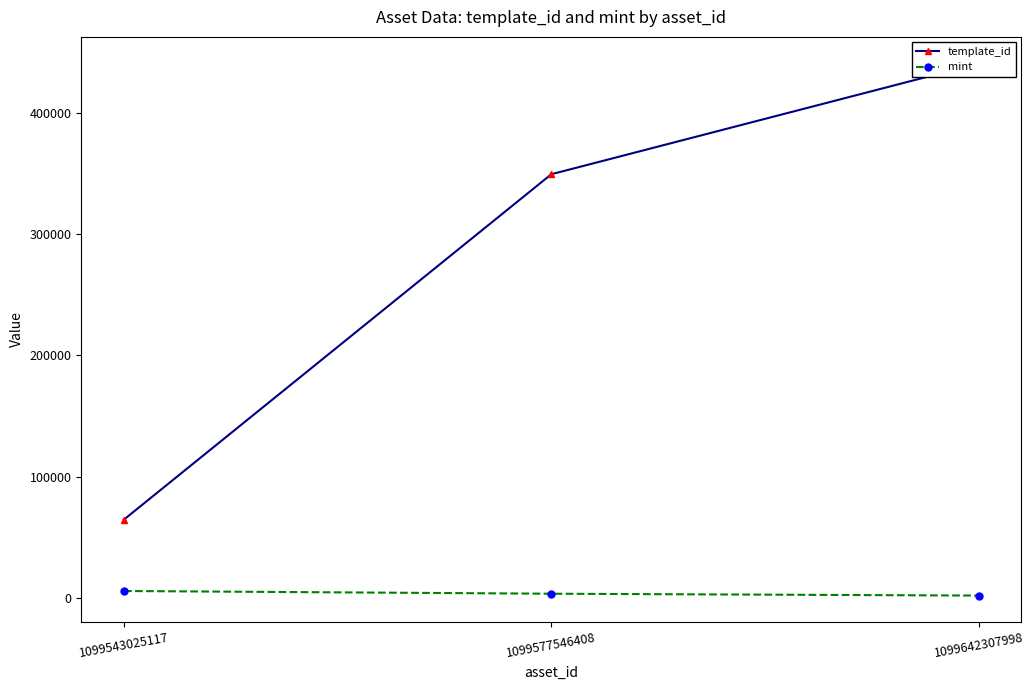

The template_id series shows 106601 at 1099543025117. True or false?

False